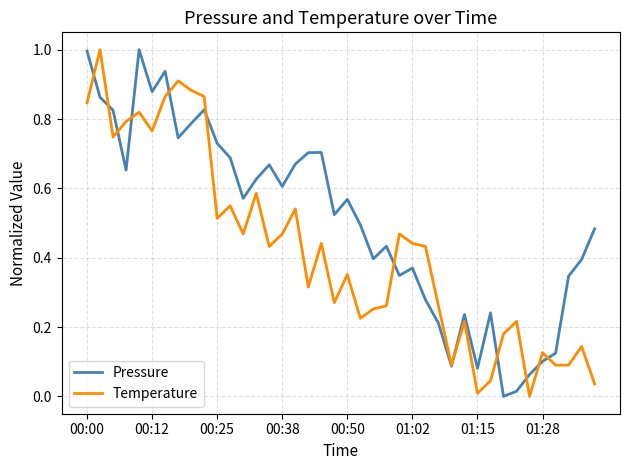

Rank the series by their average value, from lowest to highest.

Temperature, Pressure